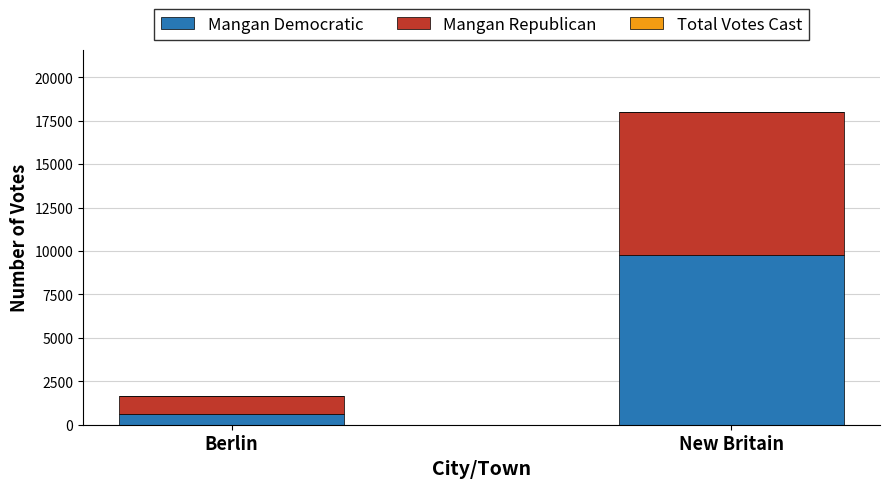

What is the difference between the maximum and minimum values in the Mangan Democratic series?

9148